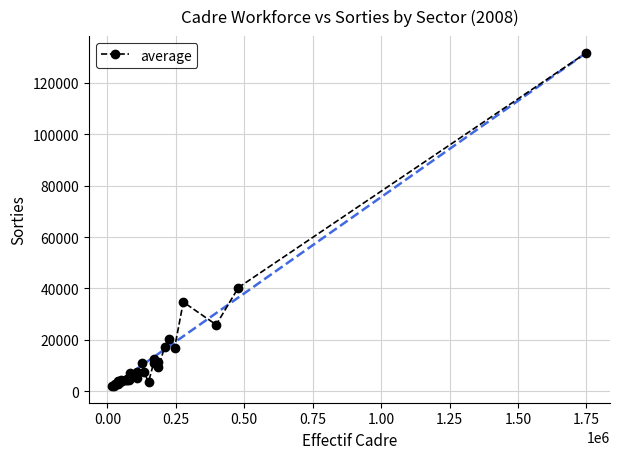

What is the value of the 30th point from the left?

131750